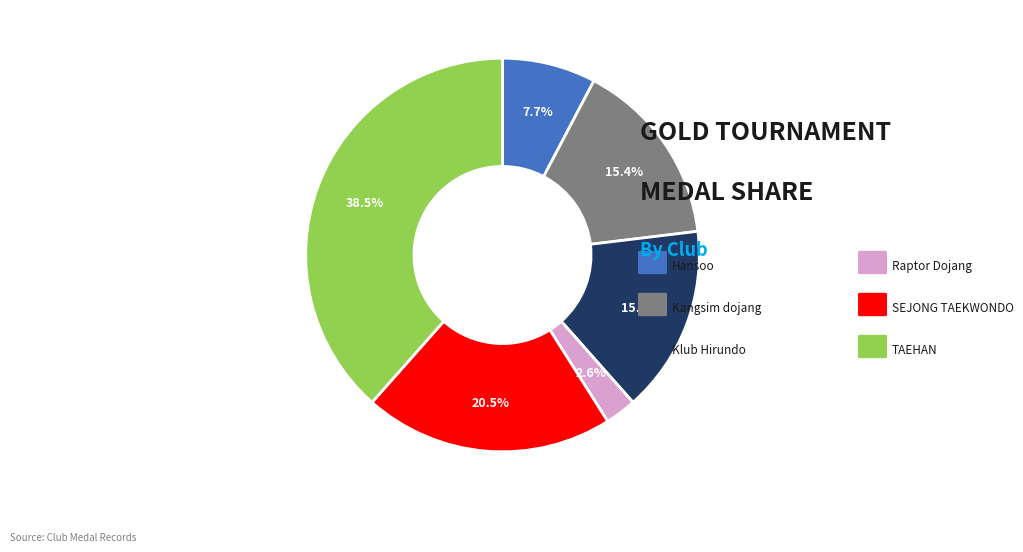

Is there any slice that represents more than half of the pie?

No